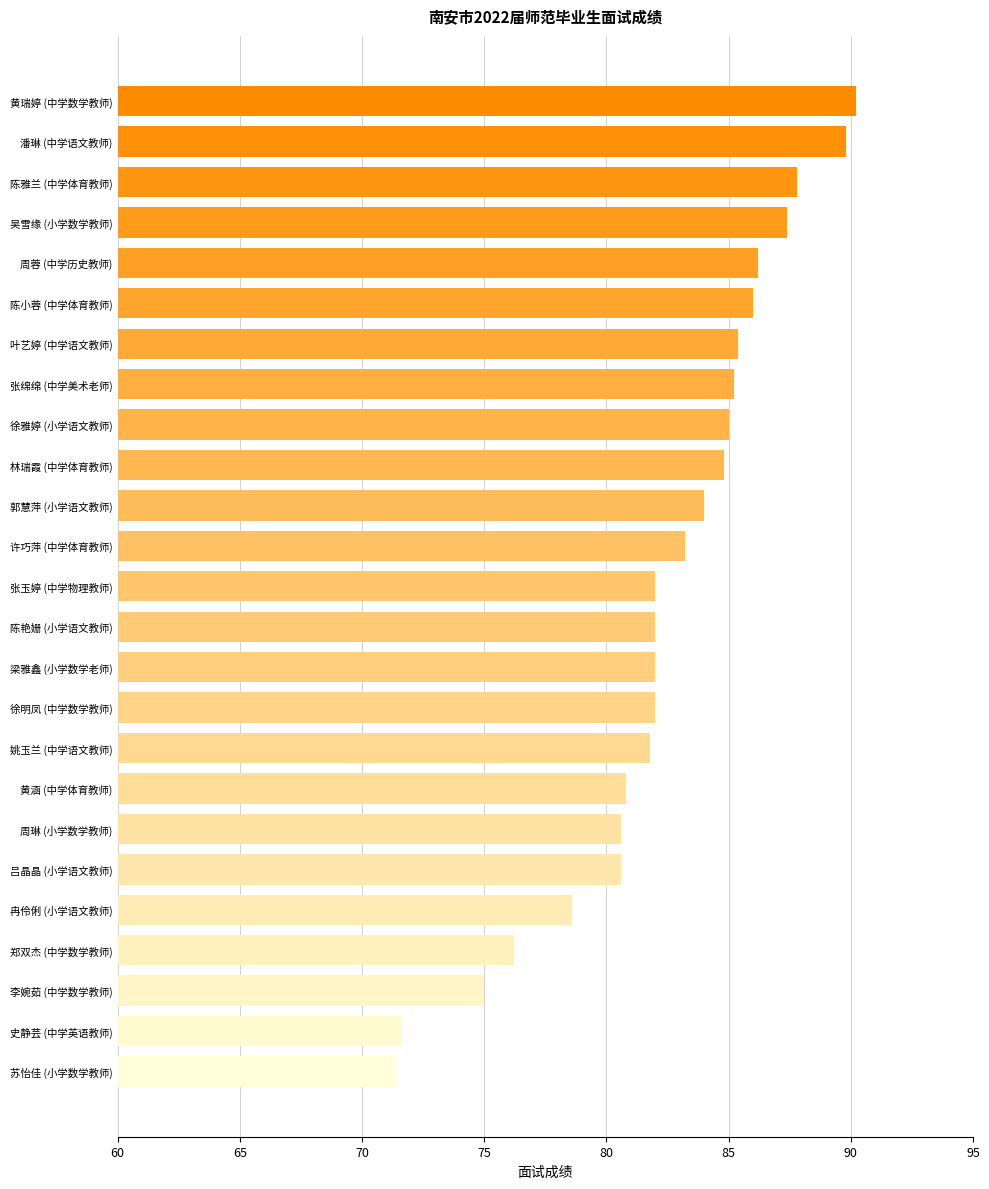

Are the bars grouped side by side (vs. stacked)?

No